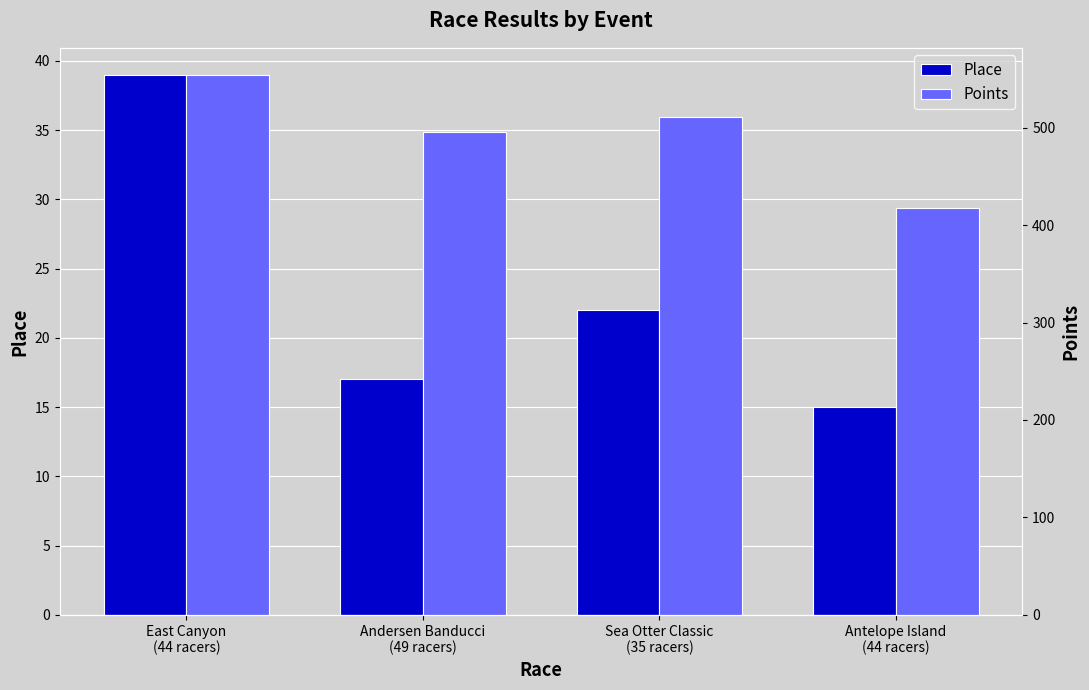

How many bars are there in total?

8